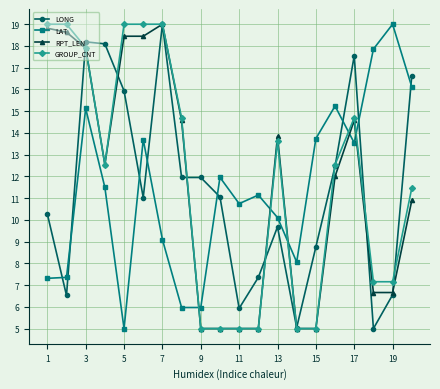

True or false: LAT has more than 2 points higher than both neighbors.

True